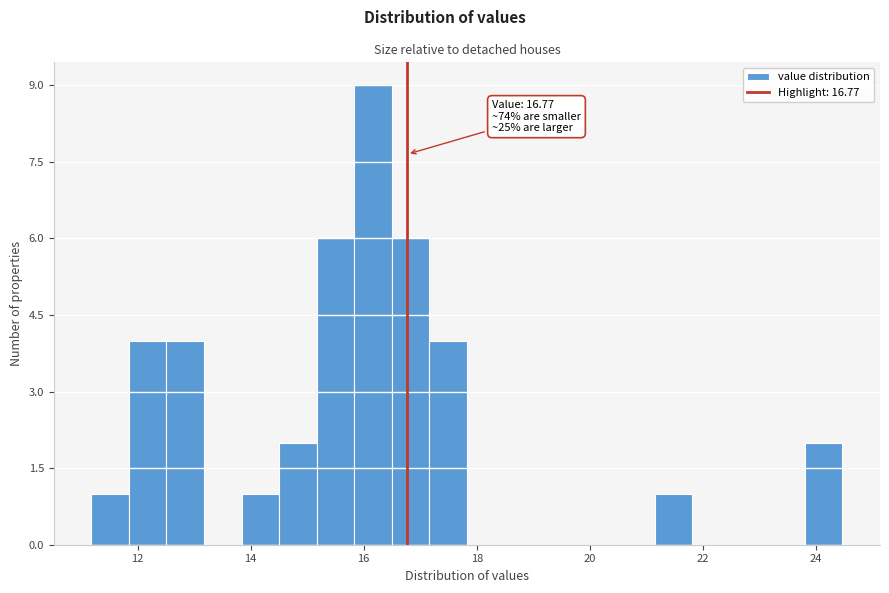

Read against the x-axis, roughly where is the centre of the tallest bar?

16.2